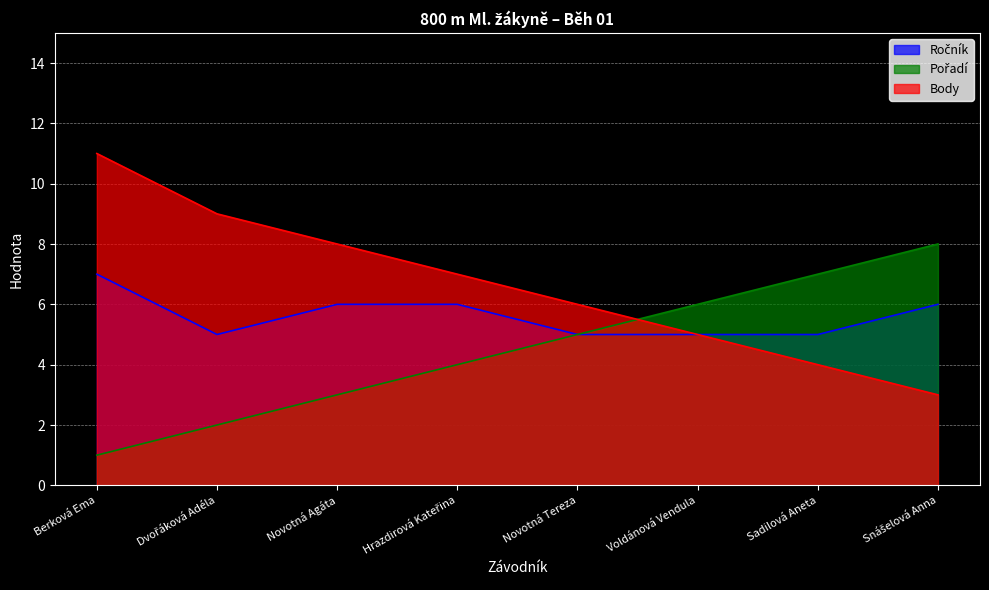

What is the lowest value of the Ročník series?

5